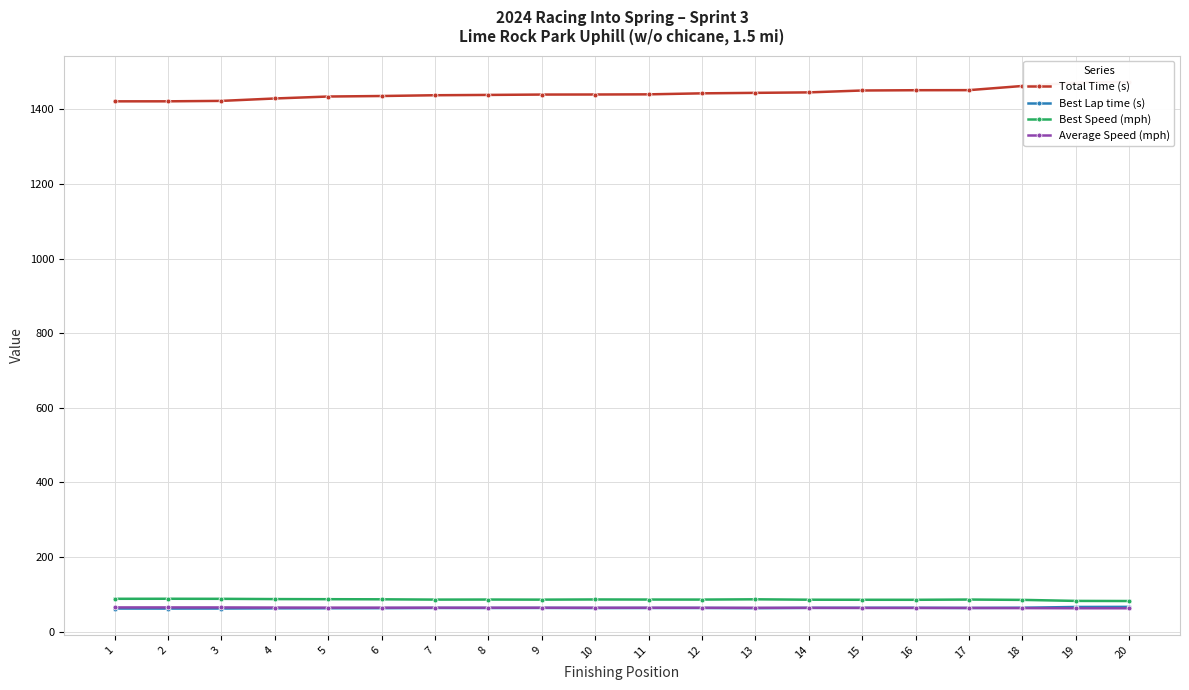

True or false: Total Time (s) and Best Speed (mph) cross at least once.

False